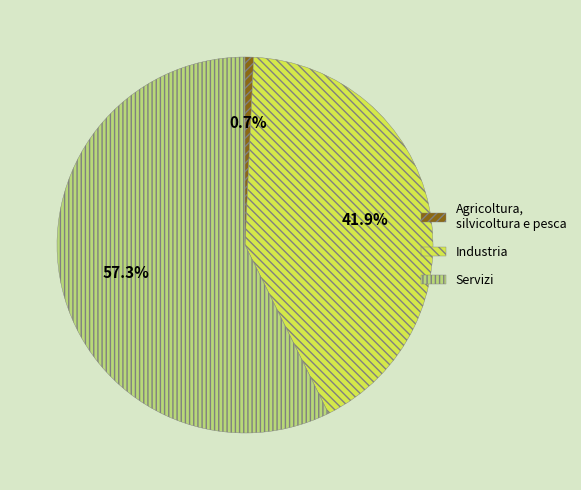

Is there any slice that represents more than half of the pie?

Yes